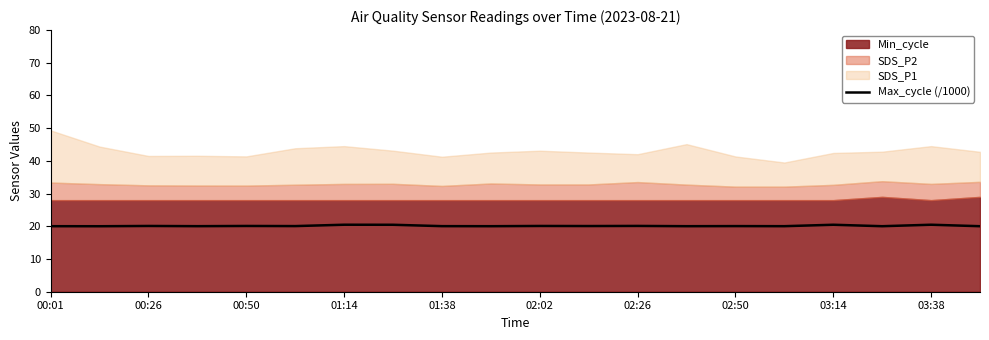

What is the sum of all values?

402.9